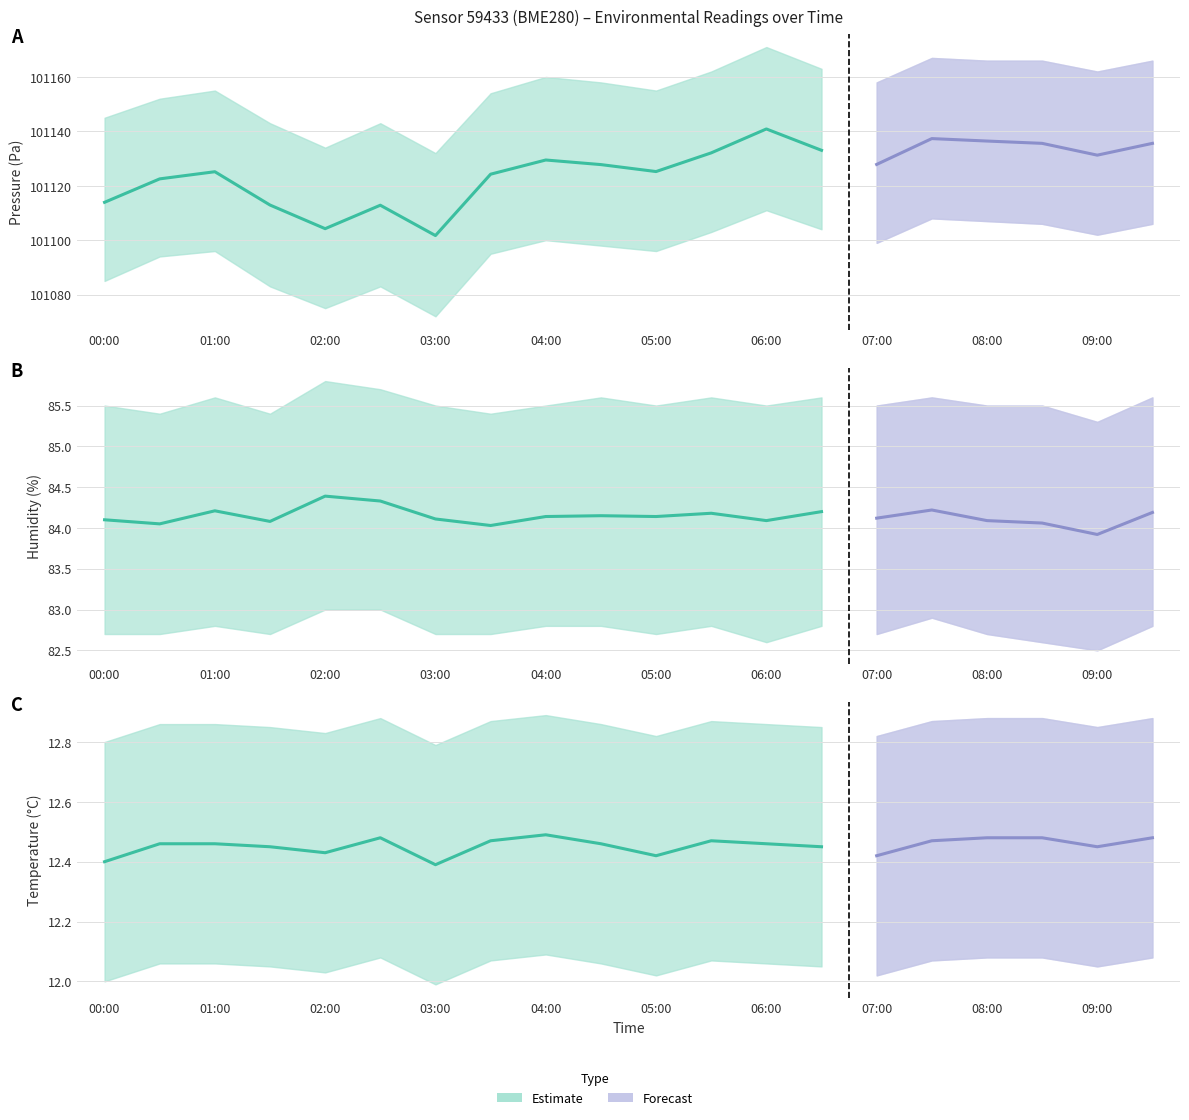

At which label is pressure closest to 101121?

00:30